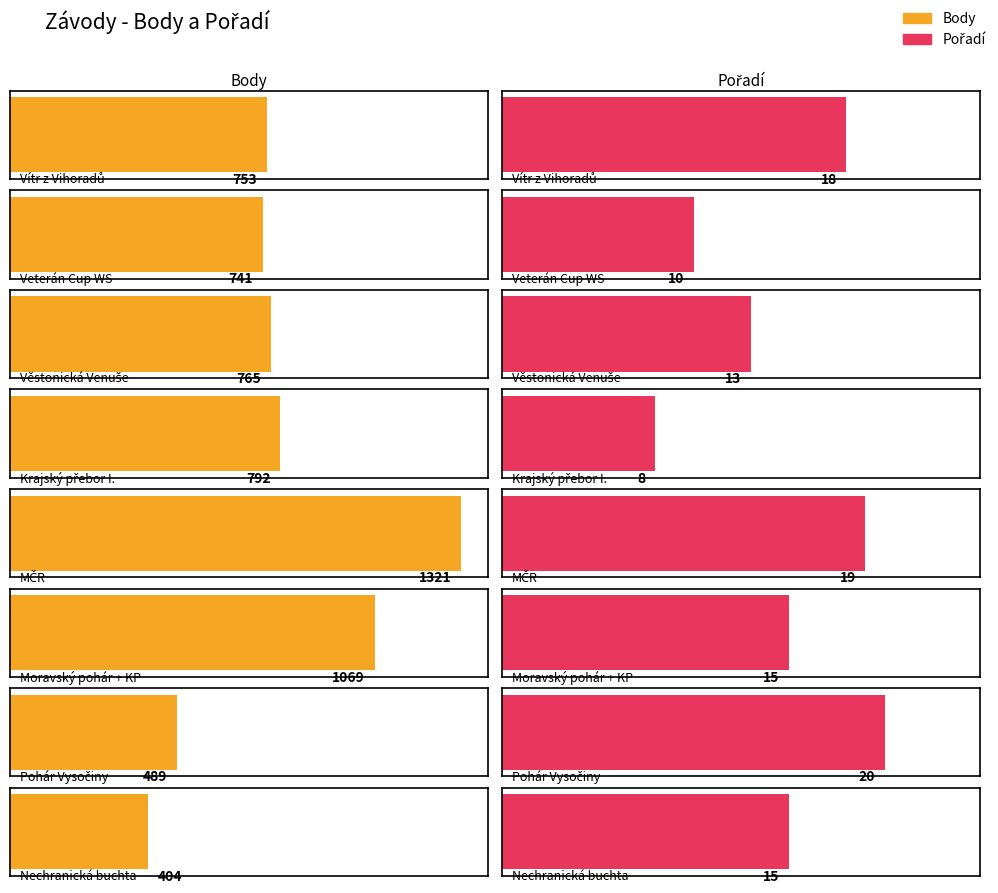

What is the label of the 5th bar from the right?

Krajský přebor I.